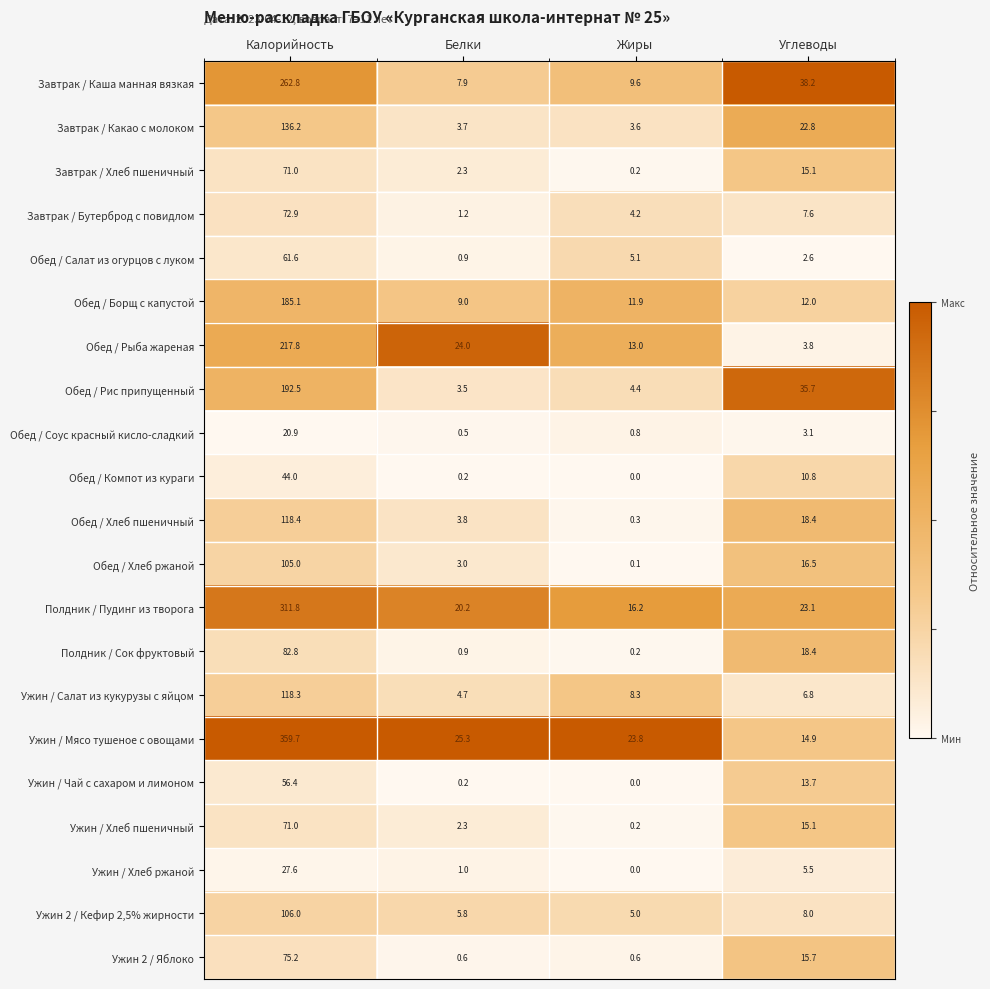

What is the spread (max minus min) of values at Жиры?

23.8